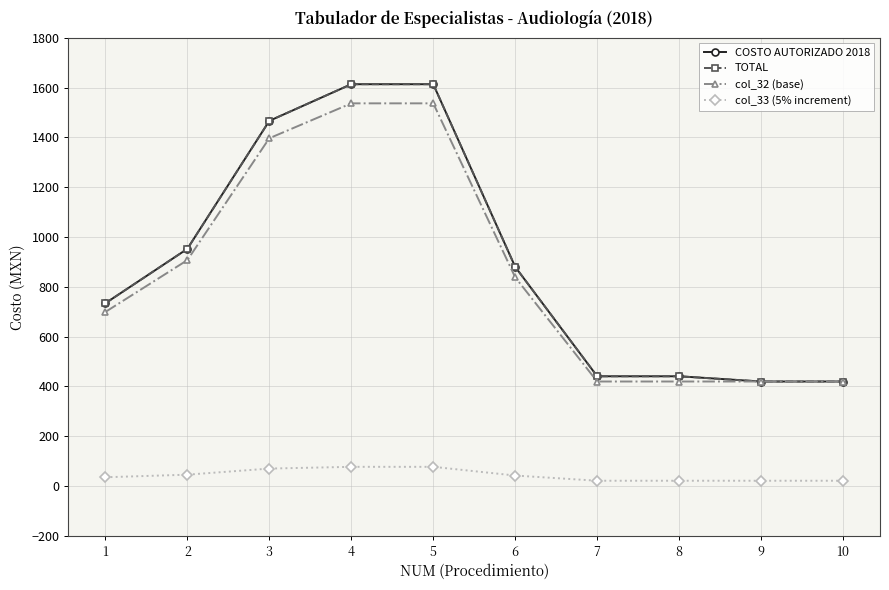

Where is TOTAL nearest to the value 1016?

2